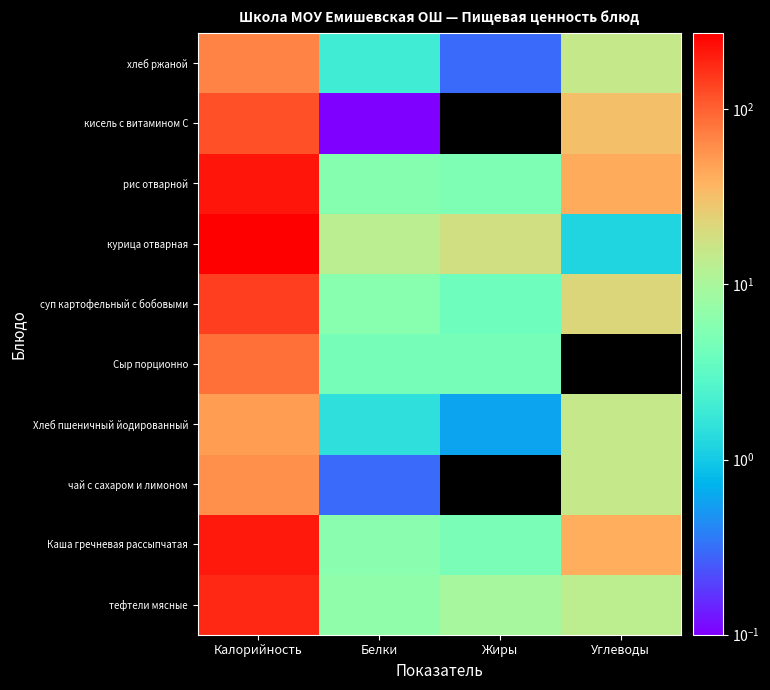

Rank the series by their maximum value, from lowest to highest.

Хлеб пшеничный йодированный, чай с сахаром и лимоном, хлеб ржаной, Сыр порционно, кисель с витамином С, суп картофельный с бобовыми, тефтели мясные, Каша гречневая рассыпчатая, рис отварной, курица отварная